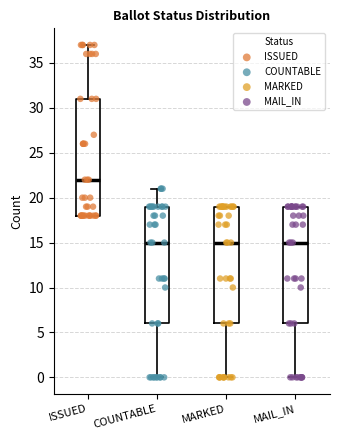

Where does the upper whisker of the box for COUNTABLE end on the y-axis? The values are not printed on the chart, so give them approximately, as read against the axis.

21